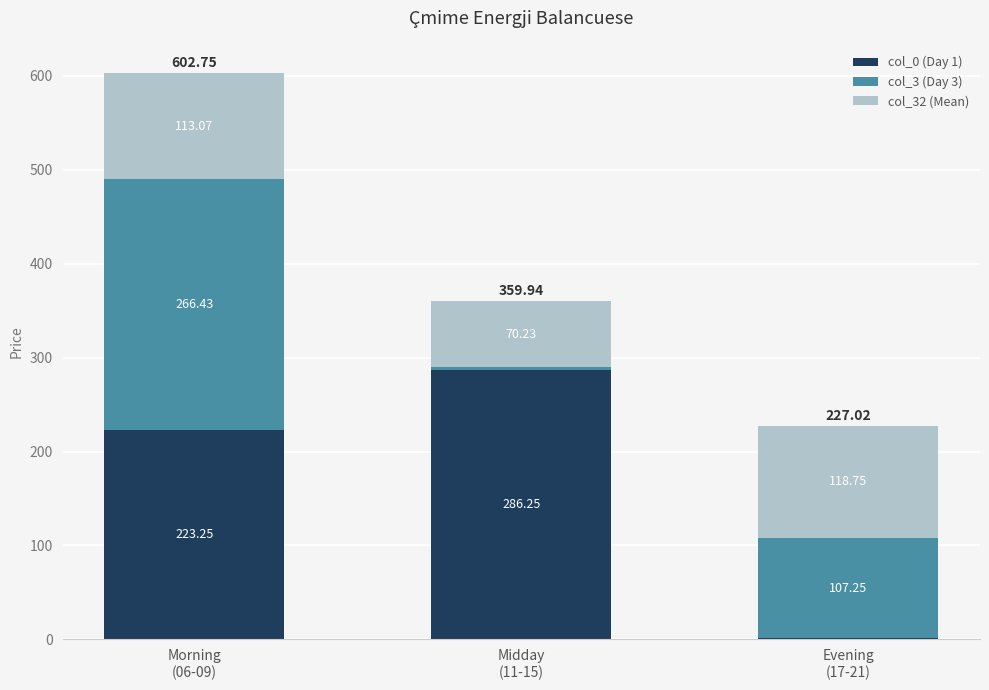

What is the sum of all col_0 (Day 1) values?

510.5